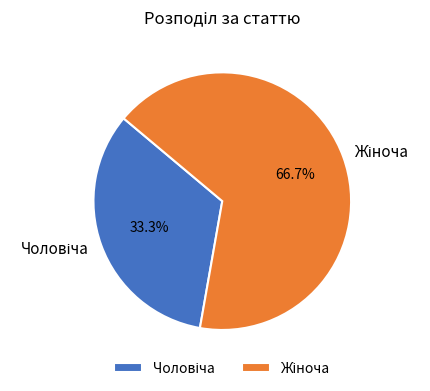

Is there any slice that represents more than half of the pie?

Yes